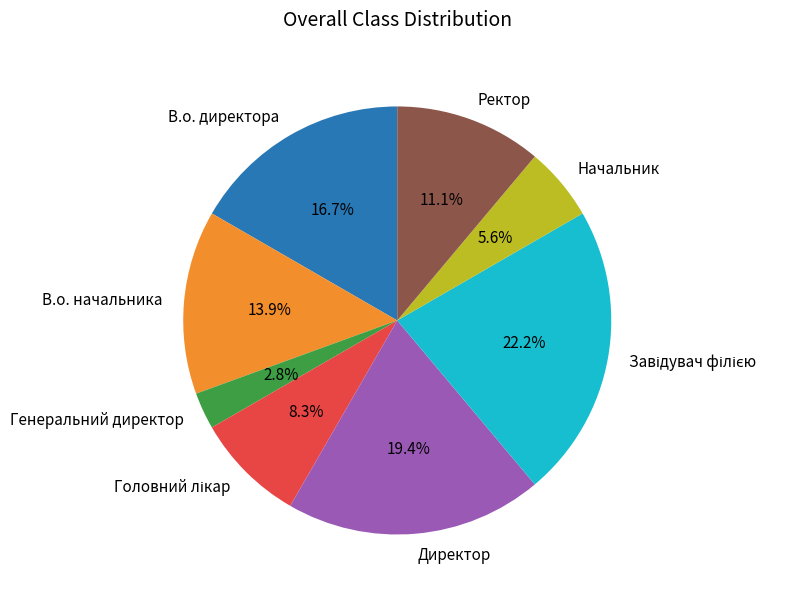

What portion of the pie excludes Генеральний директор?

97.2%